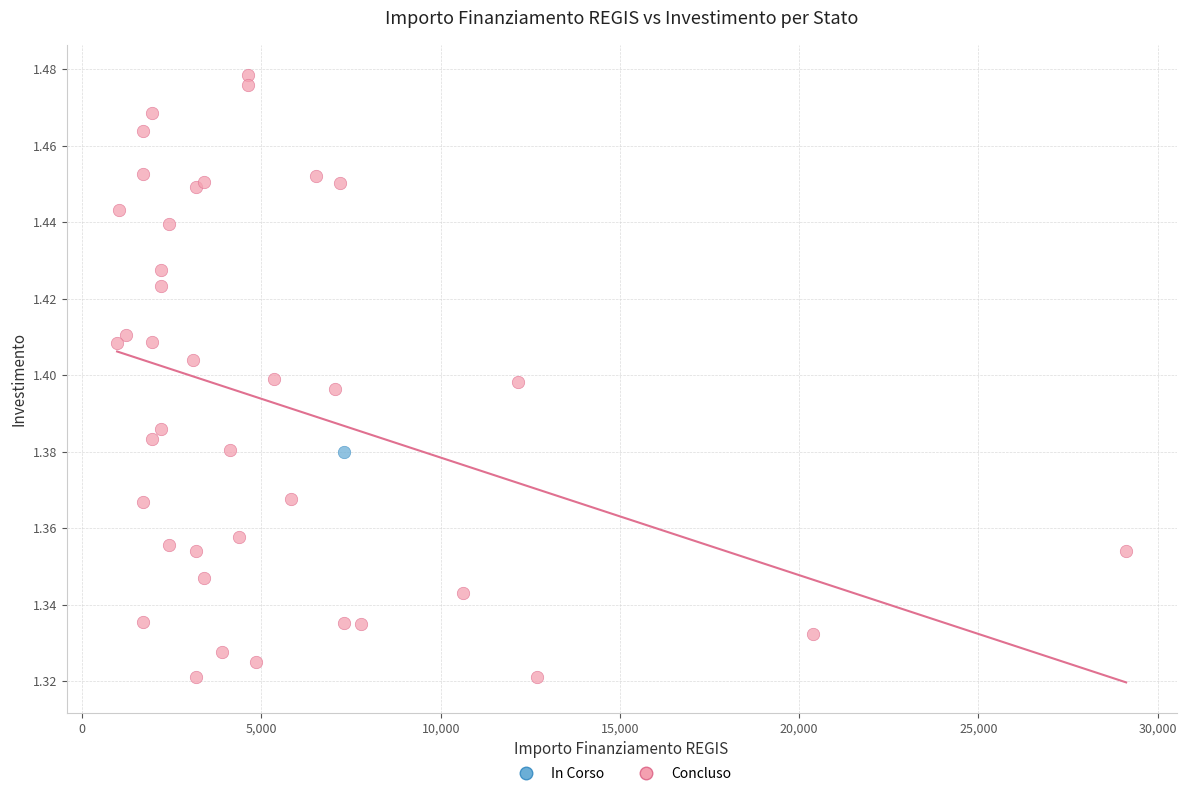

What are all the series names shown in the legend?

In Corso, Concluso